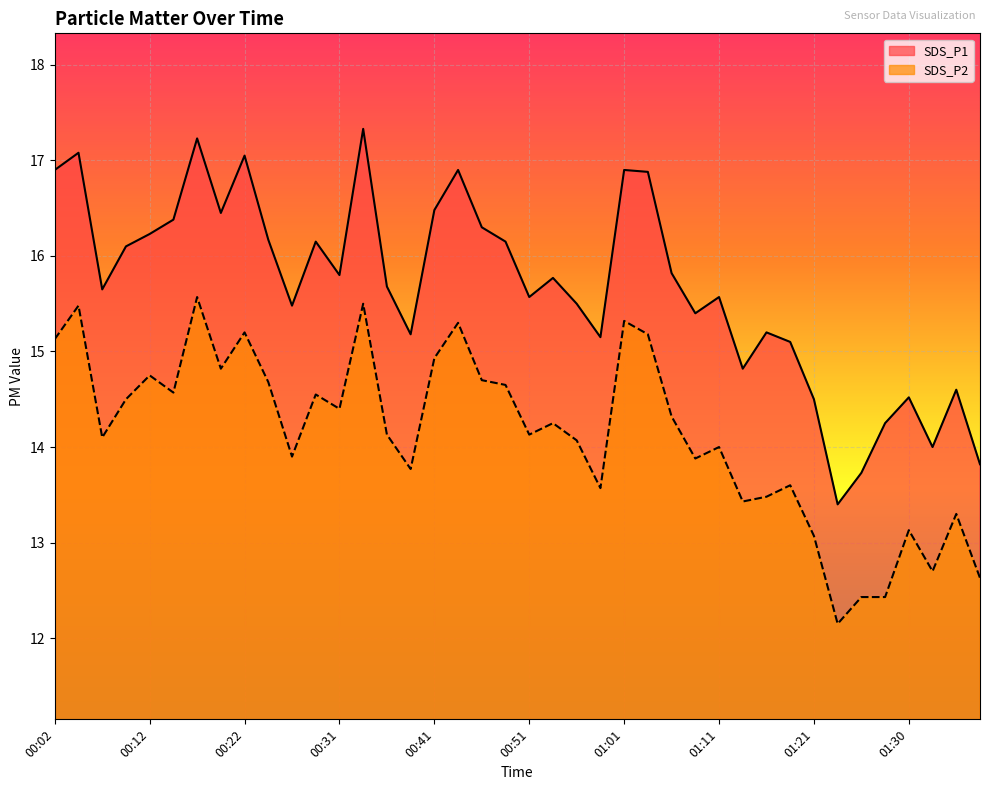

True or false: SDS_P1 has a value of 9.1 at 01:06.

False